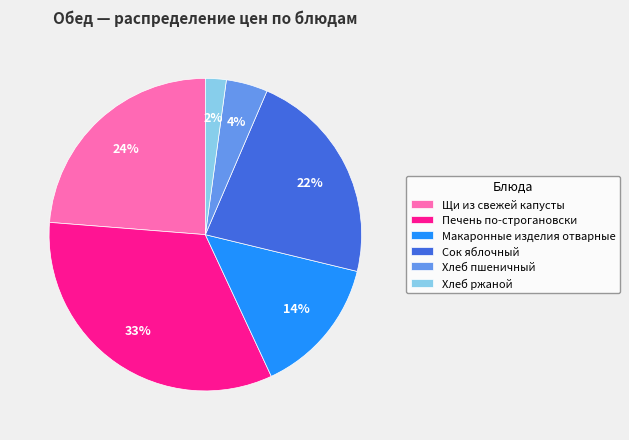

Between Хлеб ржаной and Макаронные изделия отварные, which is larger?

Макаронные изделия отварные